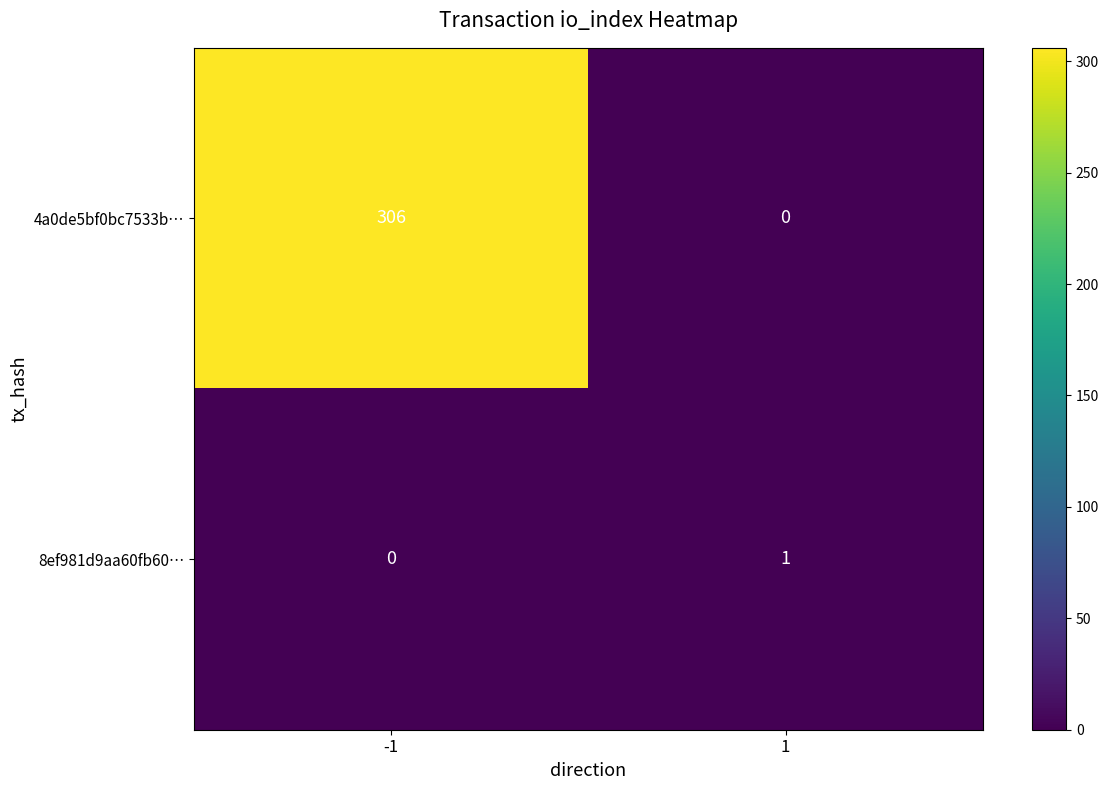

Rank the series at -1 from lowest to highest value.

8ef981d9aa60fb60…, 4a0de5bf0bc7533b…